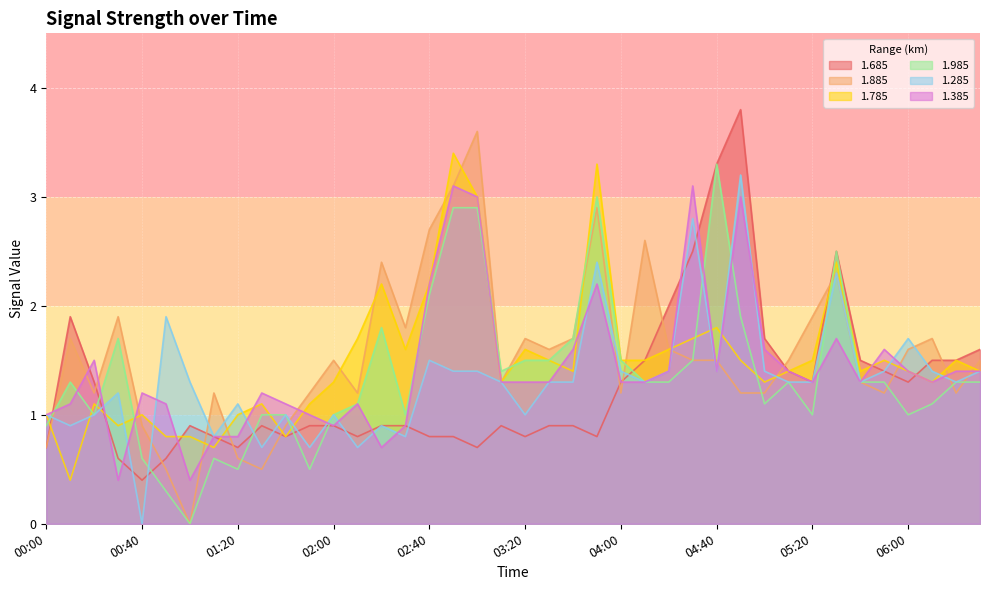

What is the difference between the 1.785 values at 03:20 and 01:40?

0.8